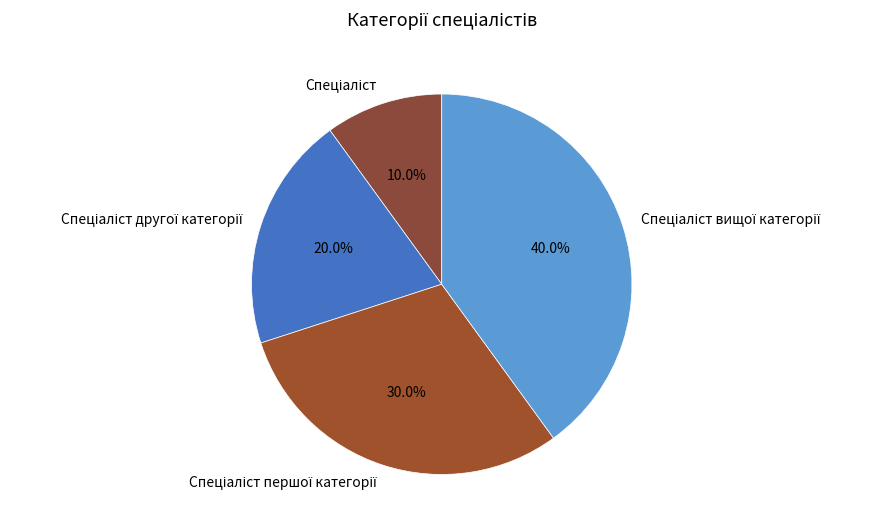

Is there any slice that represents more than half of the pie?

No